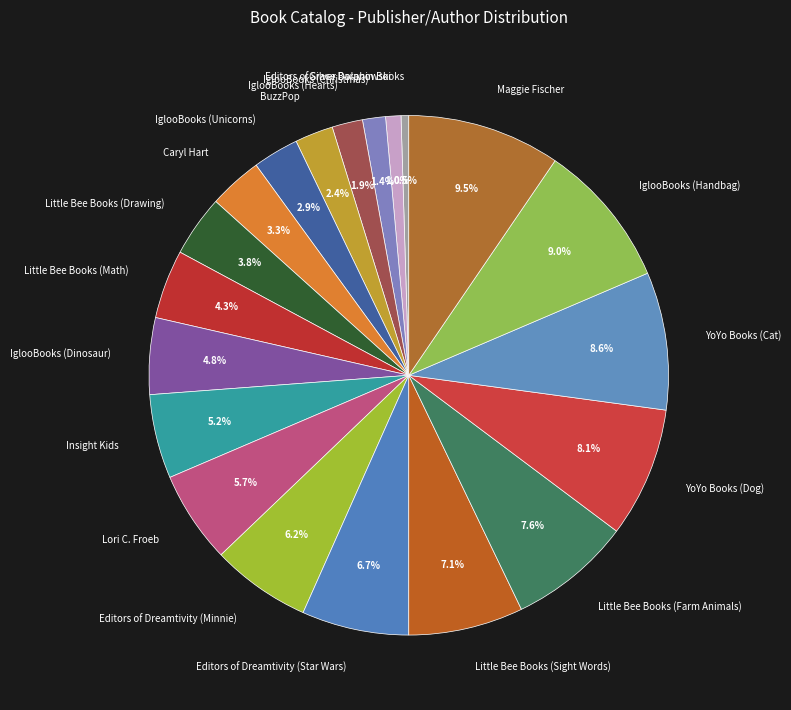

How many slices are in this pie chart?

20